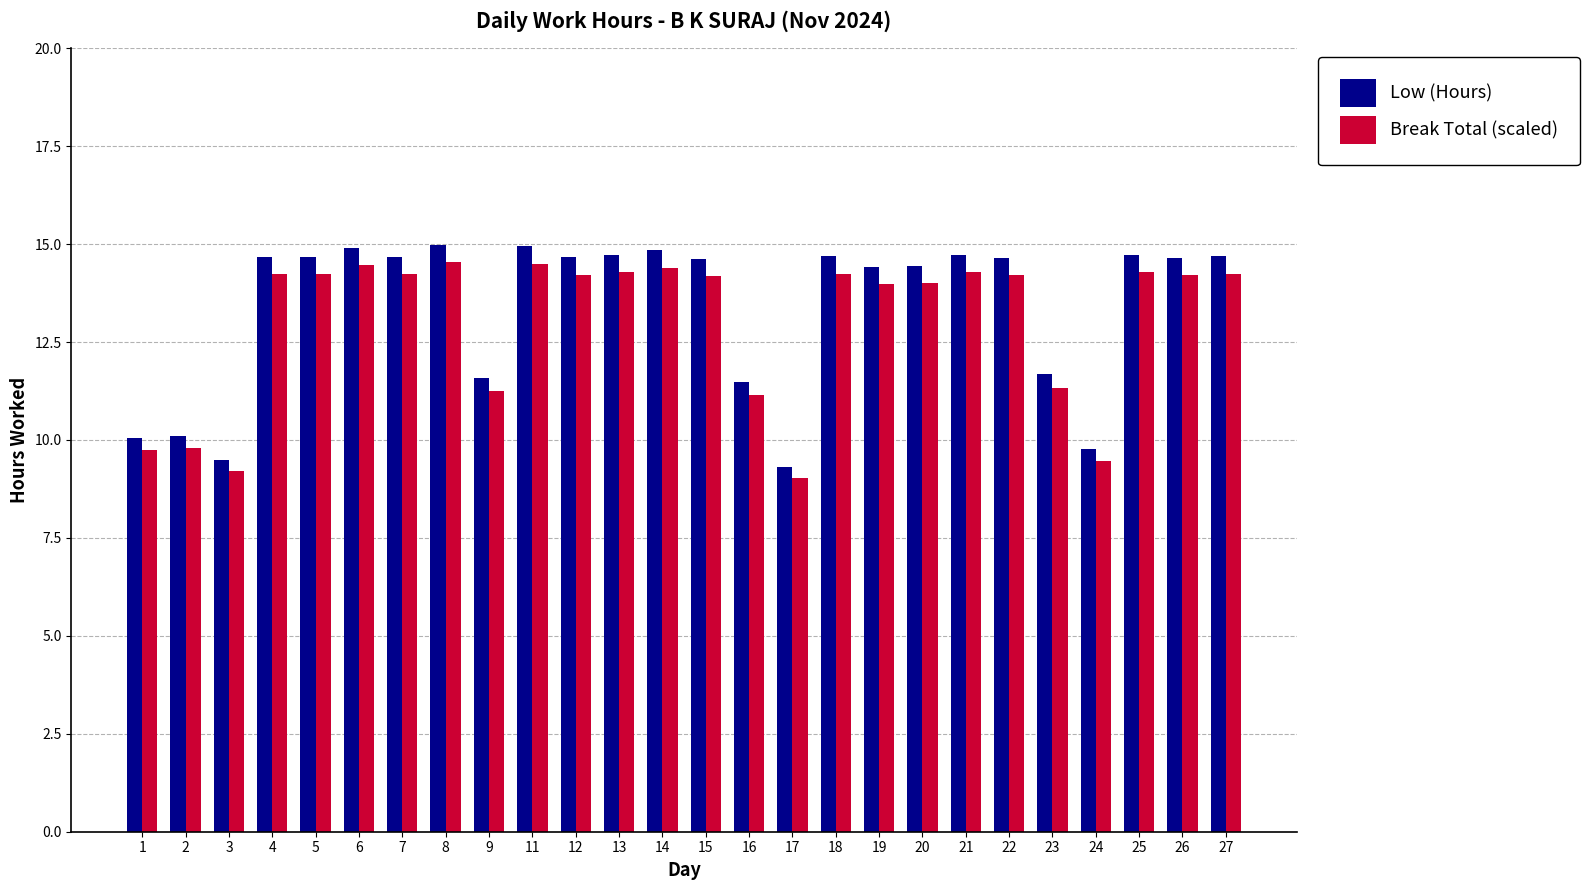

What are all the series names shown in the legend?

Low (Hours), Break Total (scaled)